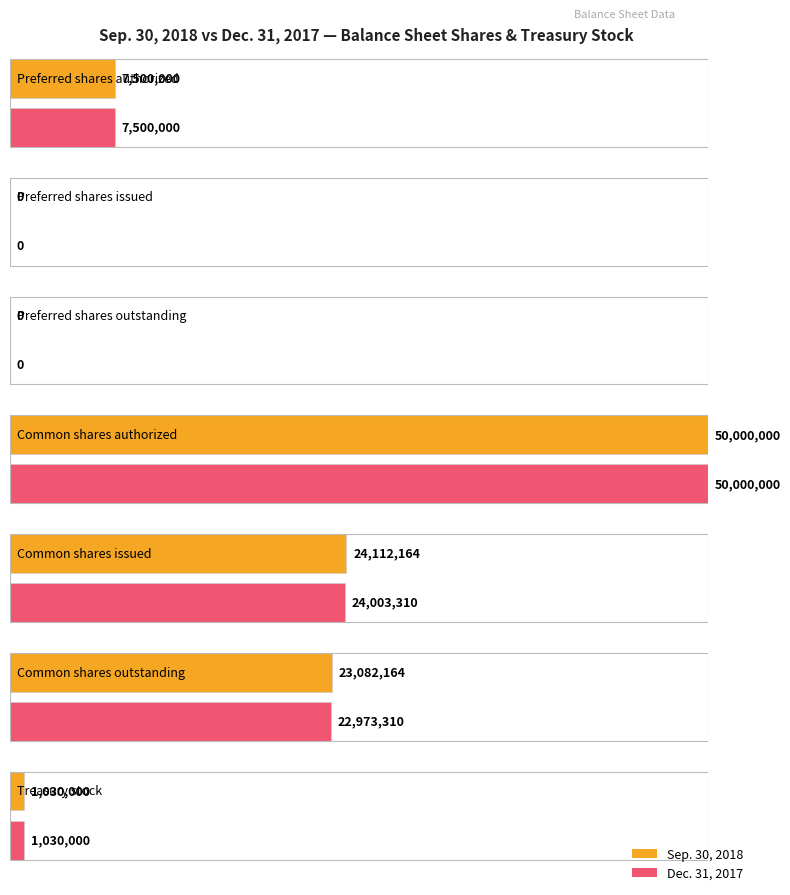

How many values in Dec. 31, 2017 are above zero?

5